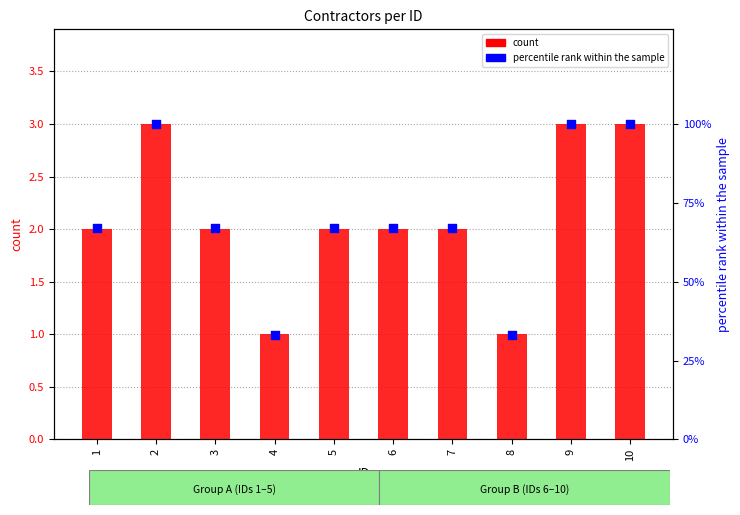

Which series contains the highest Y value?

percentile rank within the sample